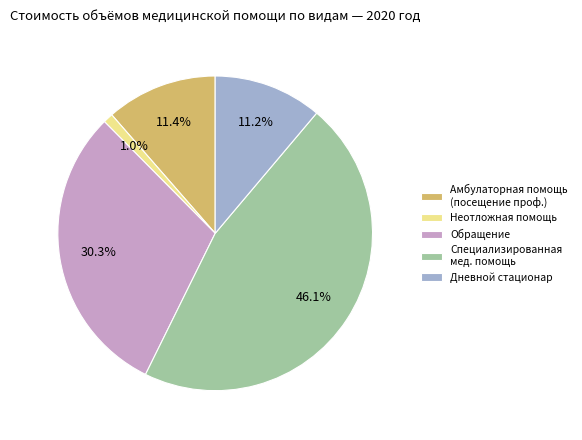

Which slice is the largest?

Специализированная мед. помощь